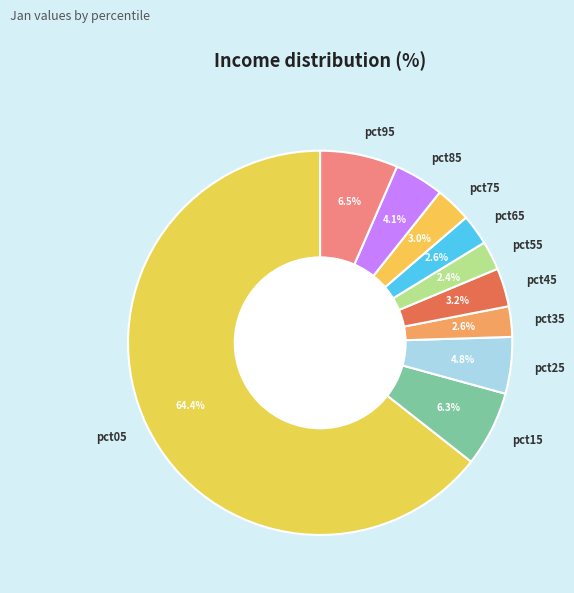

Do pct05 and pct85 together represent more than half of the pie?

Yes